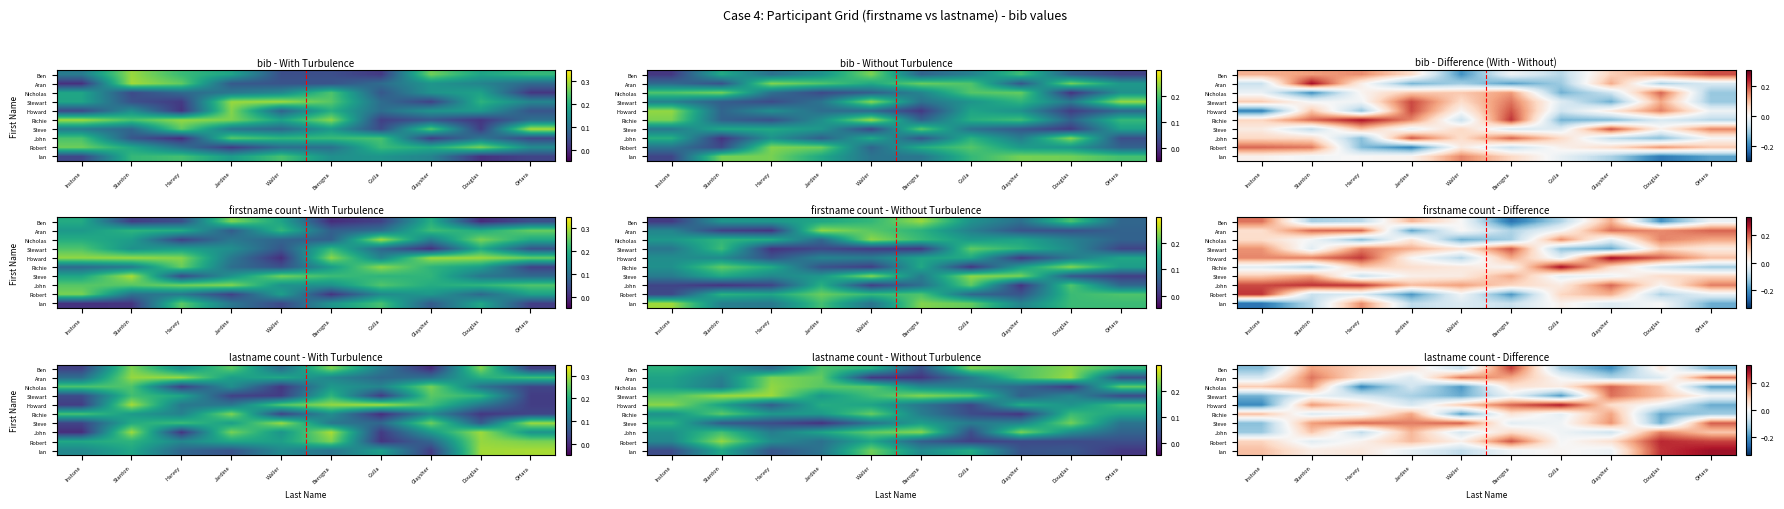

At how many categories does at least one series exceed 0?

10